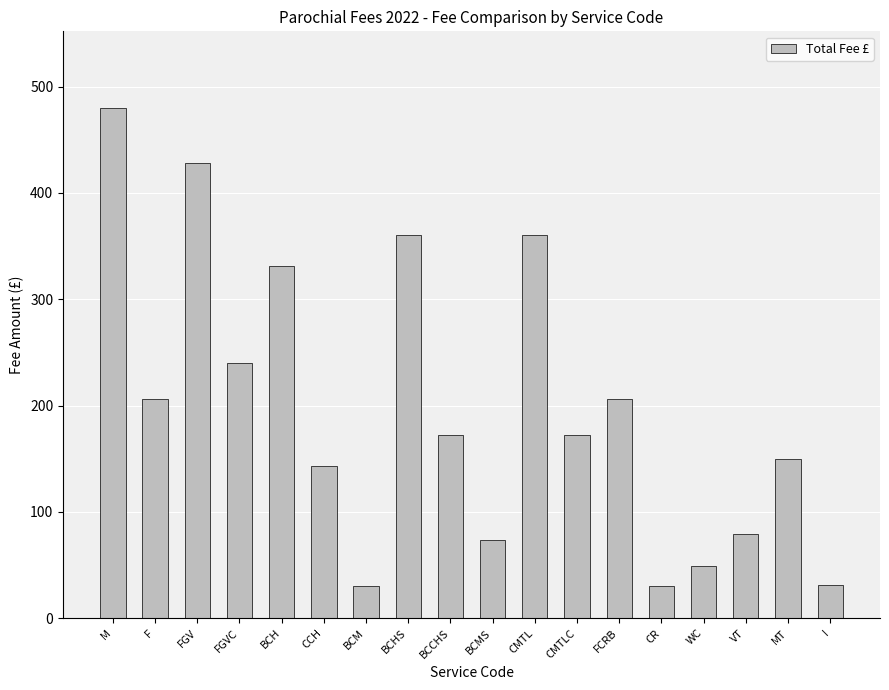

What is the average value?

197